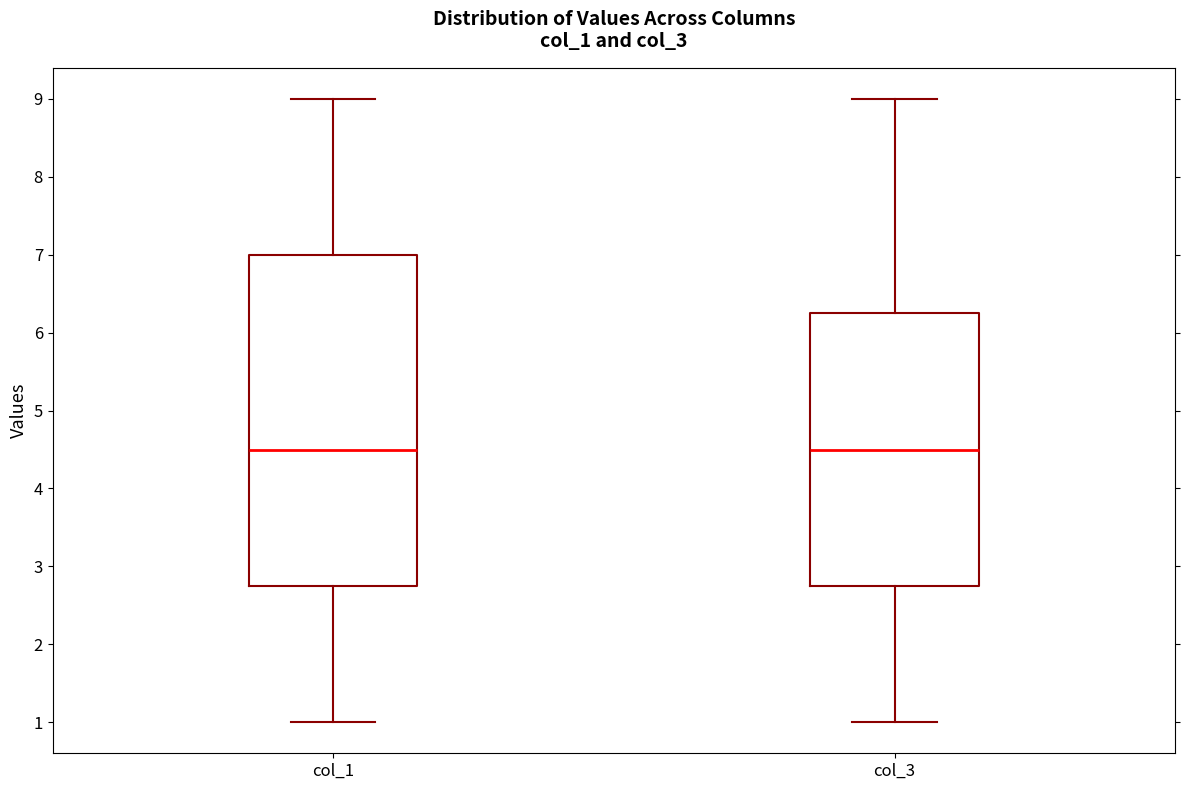

Where is the upper edge of the box for col_3 on the y-axis? The values are not printed on the chart, so give them approximately, as read against the axis.

6.3